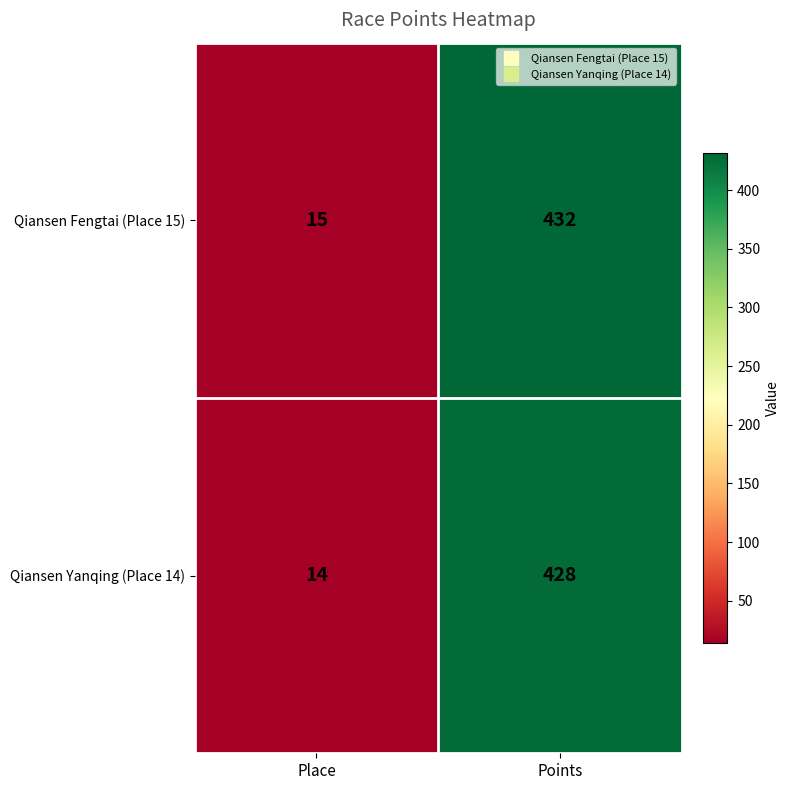

What is the approximate value of Qiansen Yanqing (Place 14) at Points?

428